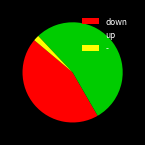

Which category accounts for the majority?

up